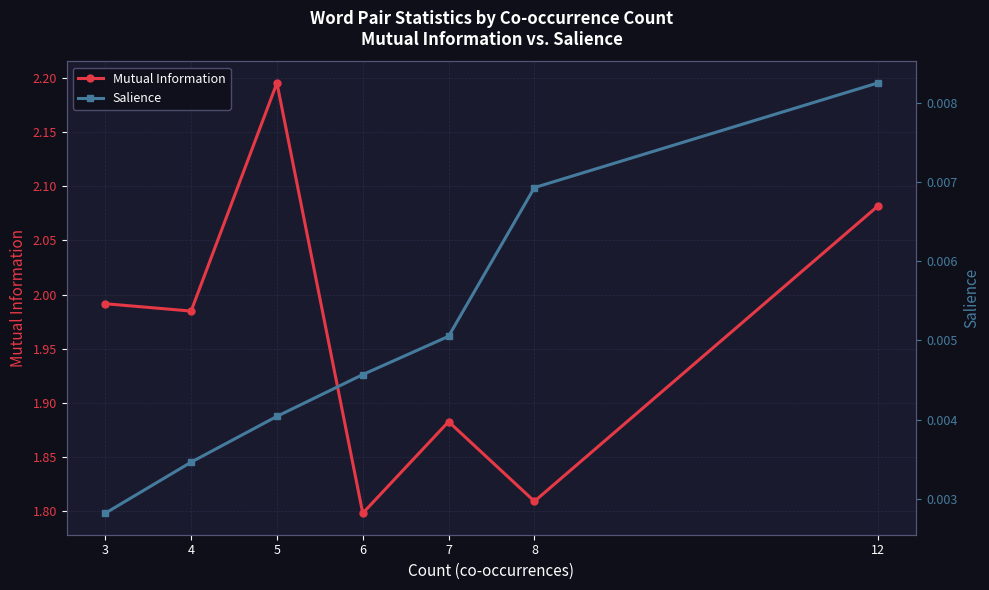

In Mutual Information, how many points are lower than both neighbors (excluding endpoints)?

3